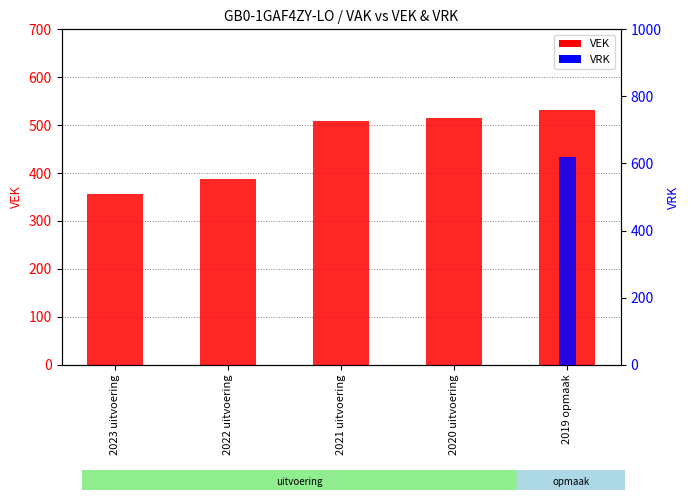

Where does the VEK series first go above 508?

2020 uitvoering